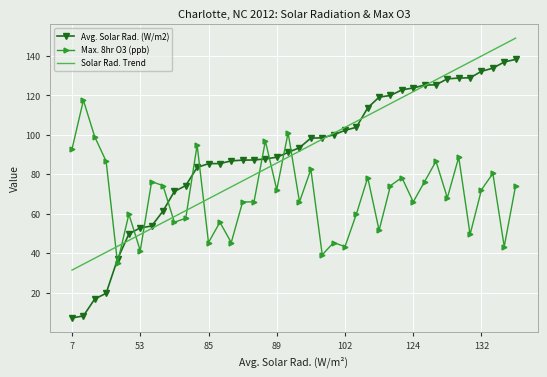

List the series in order of their peak value, highest first.

Solar Rad. Trend, Avg. Solar Rad. (W/m2), Max. 8hr O3 (ppb)